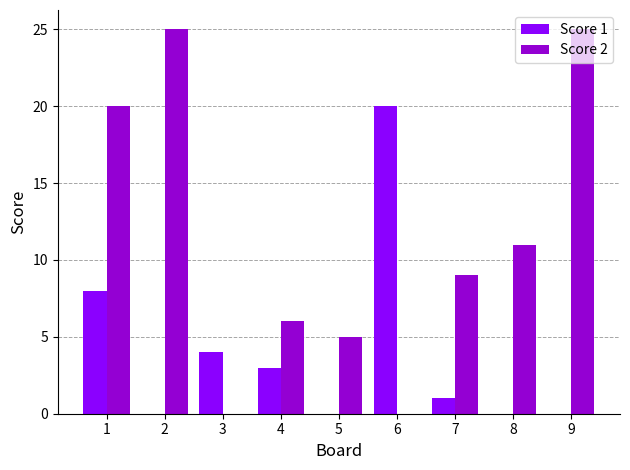

At which label does Score 1 first exceed 1?

1